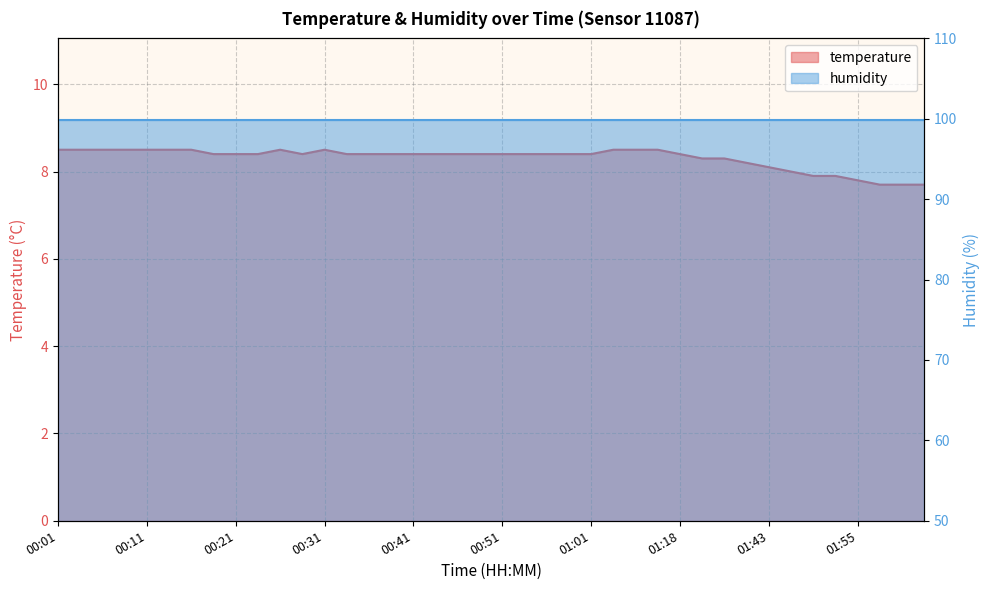

Rank the categories by value from lowest to highest.

01:58, 02:00, 02:03, 01:55, 01:50, 01:53, 01:47, 01:43, 01:40, 01:35, 01:38, 00:19, 00:21, 00:23, 00:28, 00:33, 00:36, 00:38, 00:41, 00:43, 00:46, 00:48, 00:51, 00:53, 00:56, 00:59, 01:01, 01:18, 00:01, 00:04, 00:06, 00:09, 00:11, 00:14, 00:16, 00:26, 00:31, 01:10, 01:12, 01:15